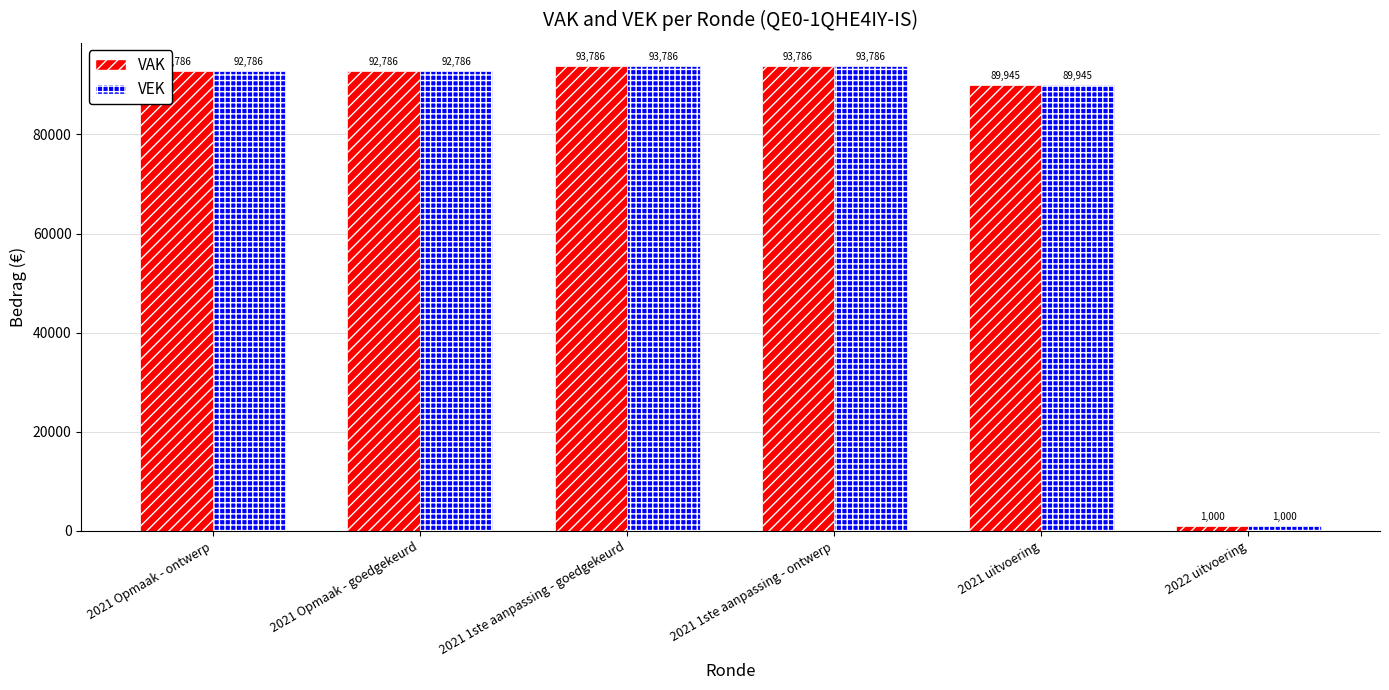

Does the chart contain stacked bars?

No